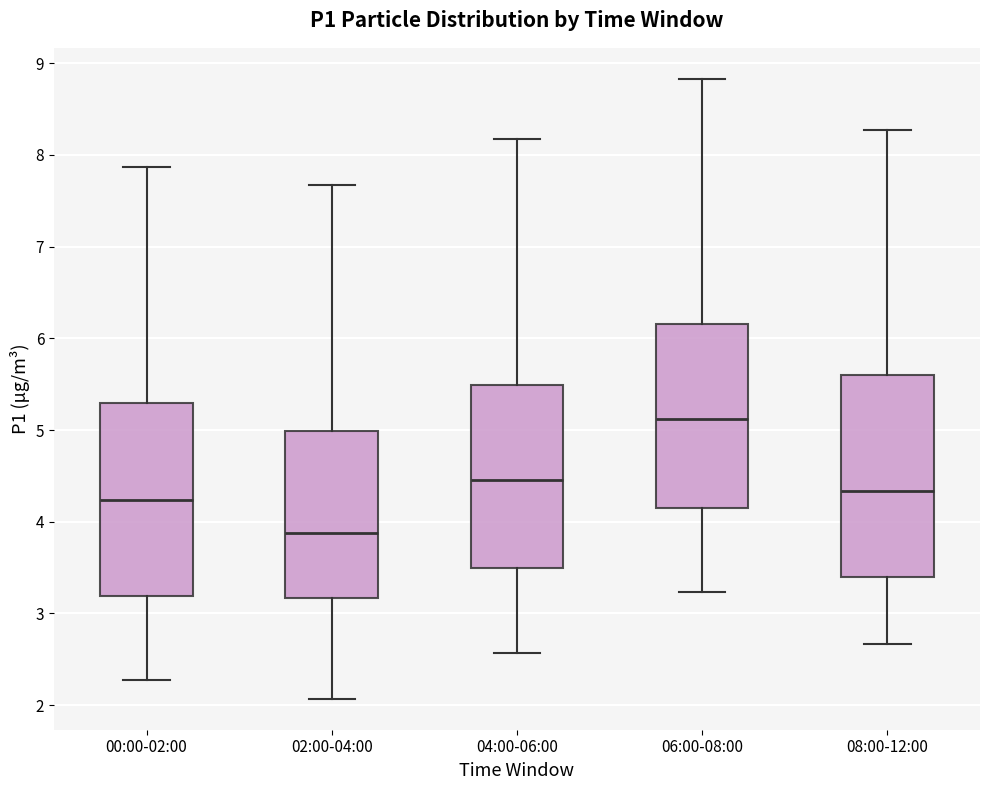

Reading left to right, read every box against the y-axis: the position of its median line, the range the box covers, and the ends of its whiskers. The values are not printed on the chart, so give them approximately, as read against the axis.

00:00-02:00: median 4.2, box 3.2 to 5.3, whiskers 2.3 to 7.9
02:00-04:00: median 3.9, box 3.2 to 5.0, whiskers 2.1 to 7.7
04:00-06:00: median 4.5, box 3.5 to 5.5, whiskers 2.6 to 8.2
06:00-08:00: median 5.1, box 4.2 to 6.2, whiskers 3.2 to 8.8
08:00-12:00: median 4.3, box 3.4 to 5.6, whiskers 2.7 to 8.3